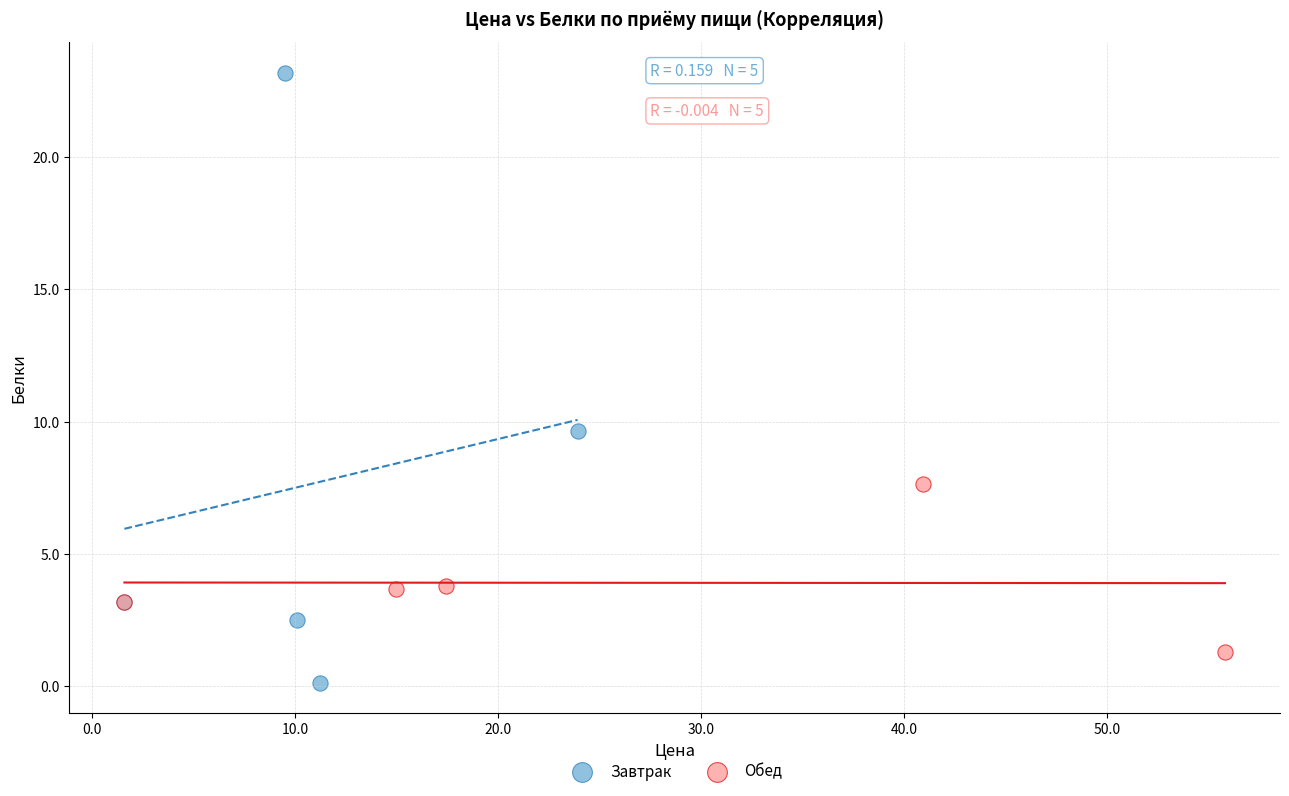

What are all the series names shown in the legend?

Завтрак, Обед